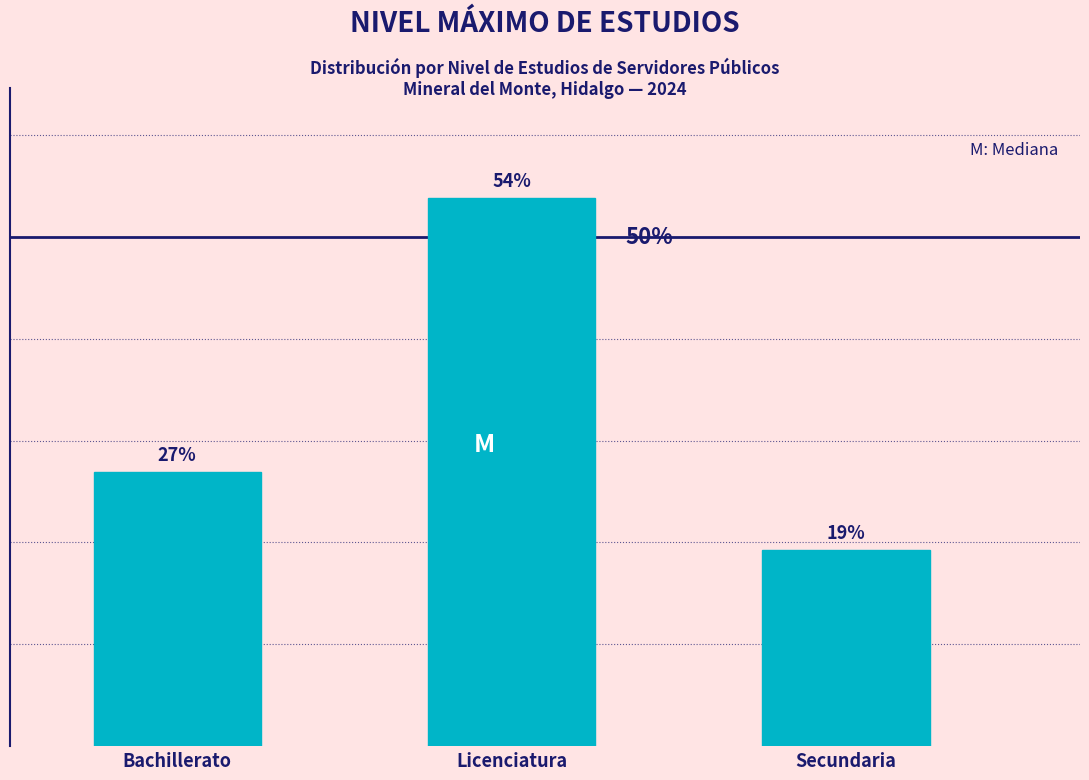

Which label corresponds to the largest value in the chart?

Licenciatura